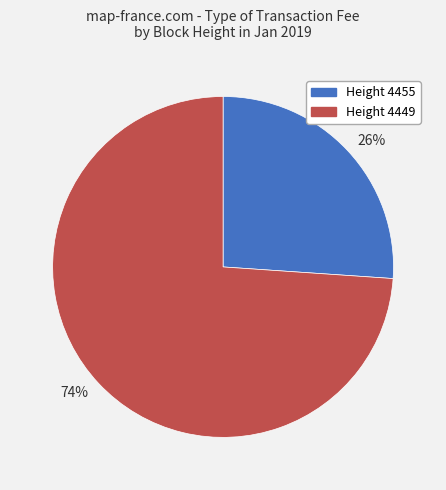

Do 74% and 26% together represent more than half of the pie?

Yes